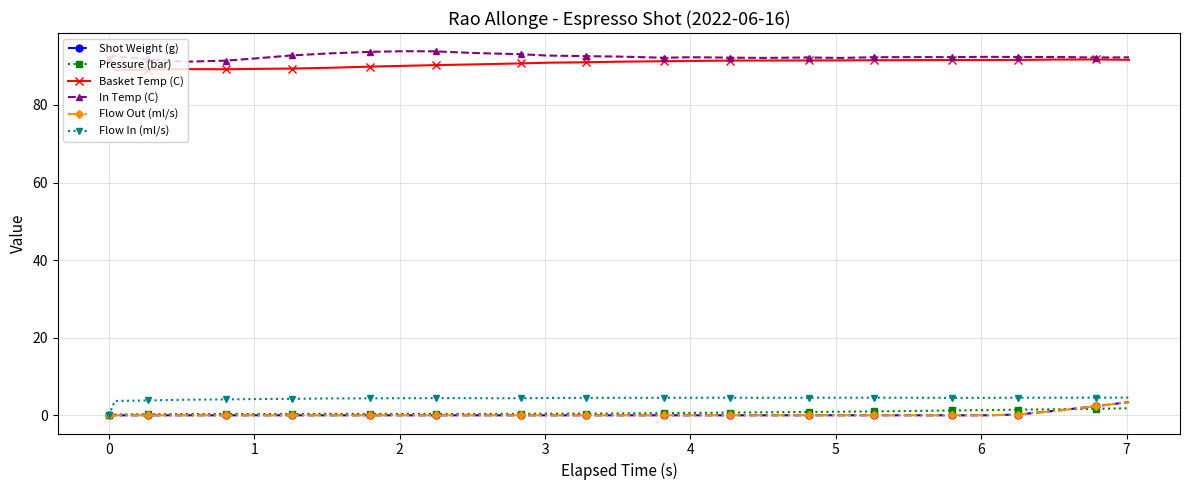

True or false: Pressure (bar) and In Temp (C) intersect in this chart.

False